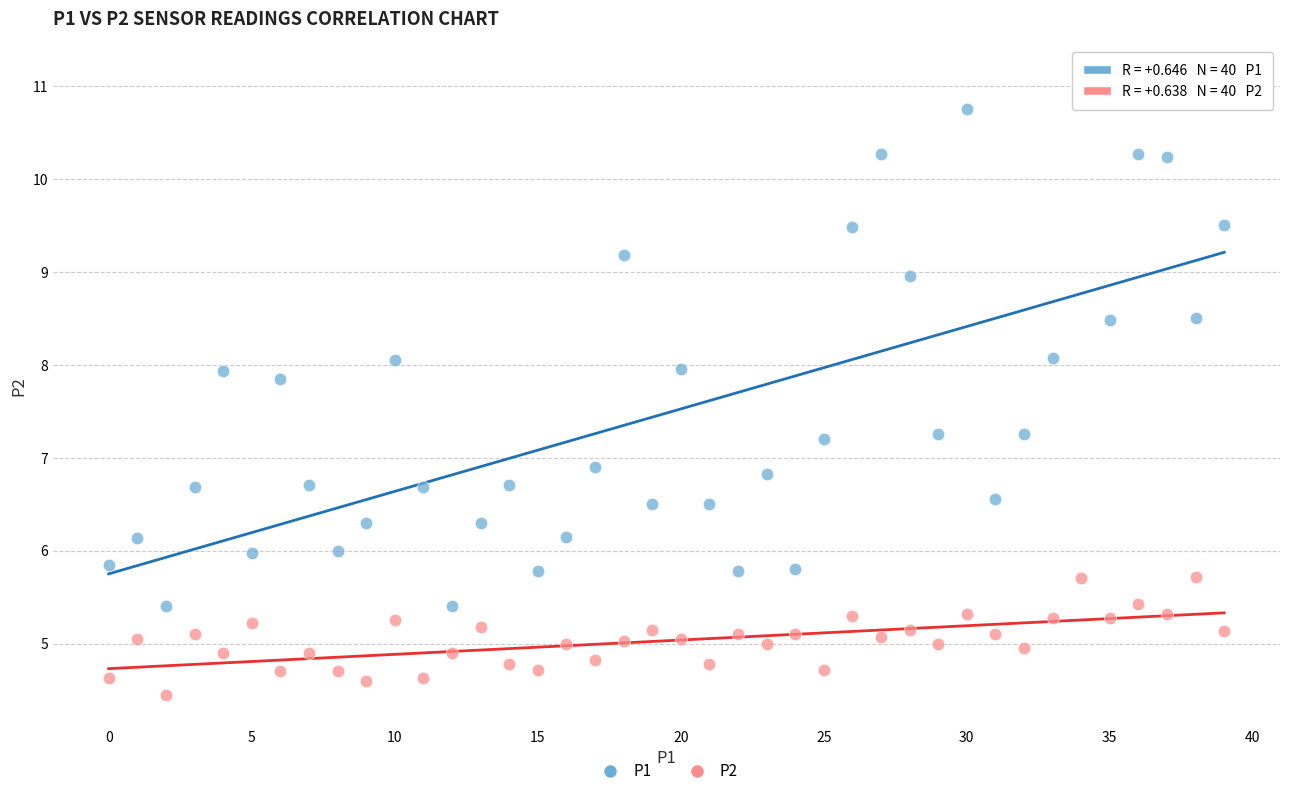

Which series has the widest spread of Y values?

P1